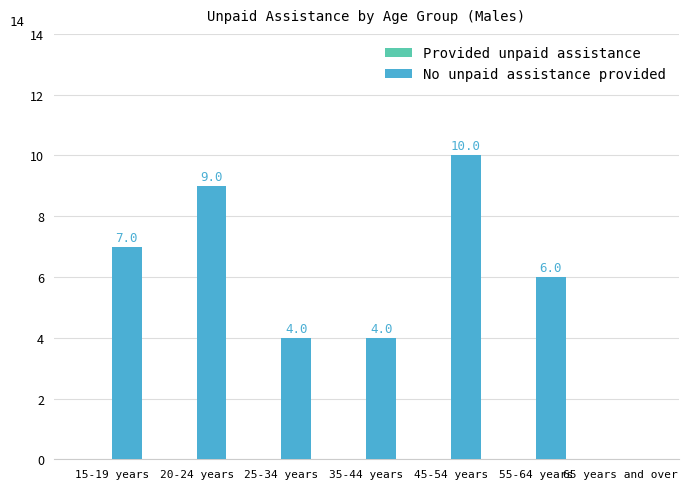

The chart shows a value of 0 at 65 years and over. True or false?

True